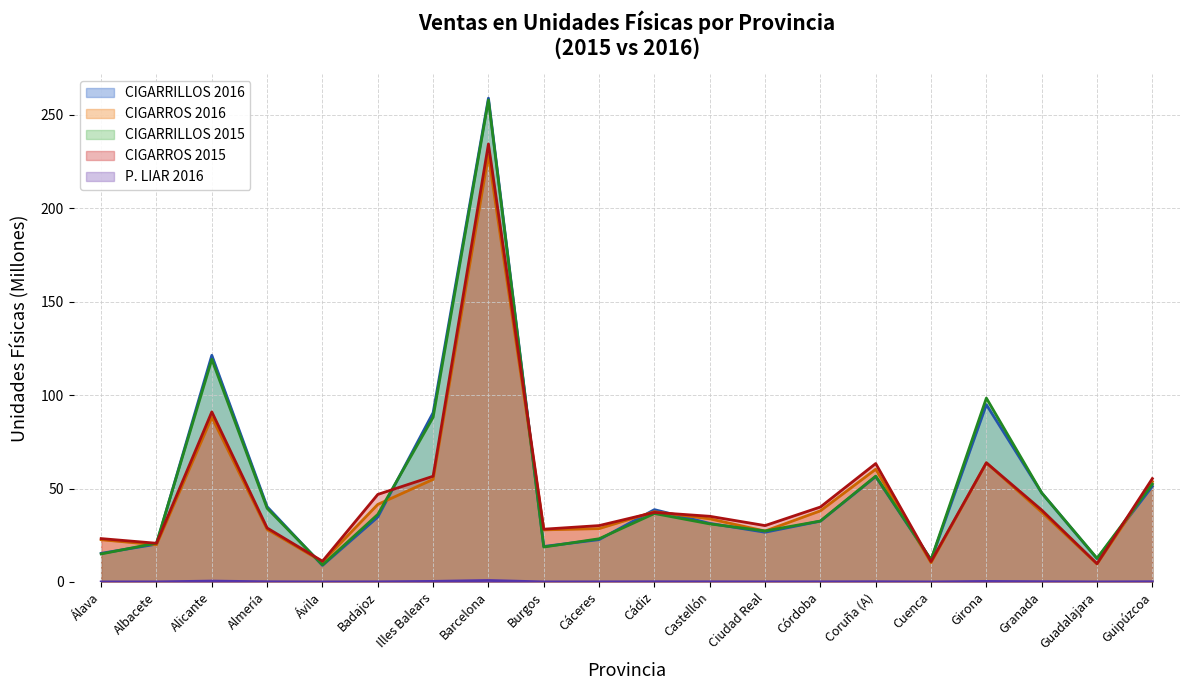

What is the maximum value shown in the chart?

258.9